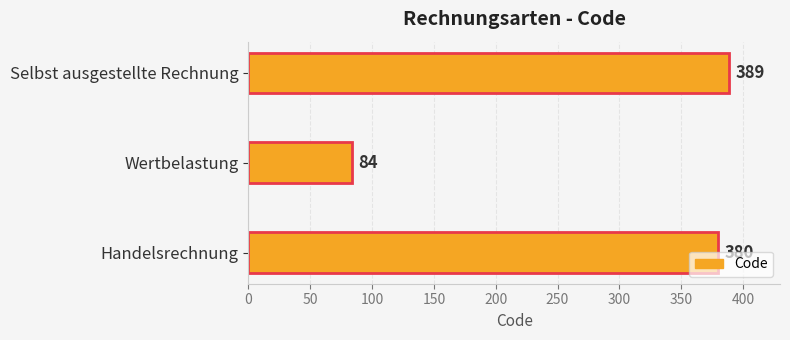

How many values are below 380?

1